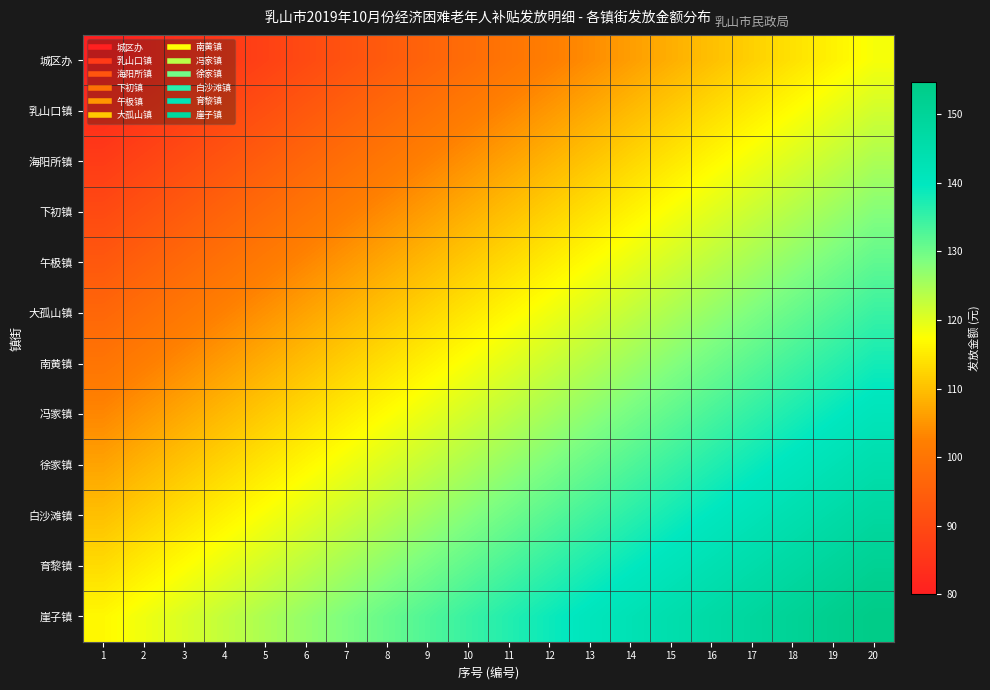

At how many categories does at least one series exceed 122?

17